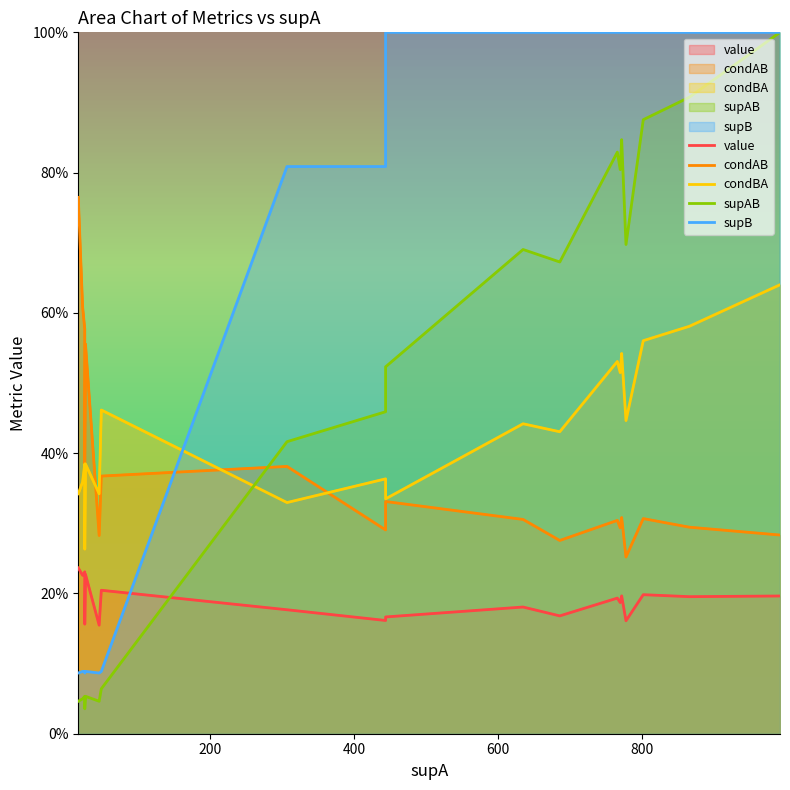

What value does the value series have at 200?

0.2